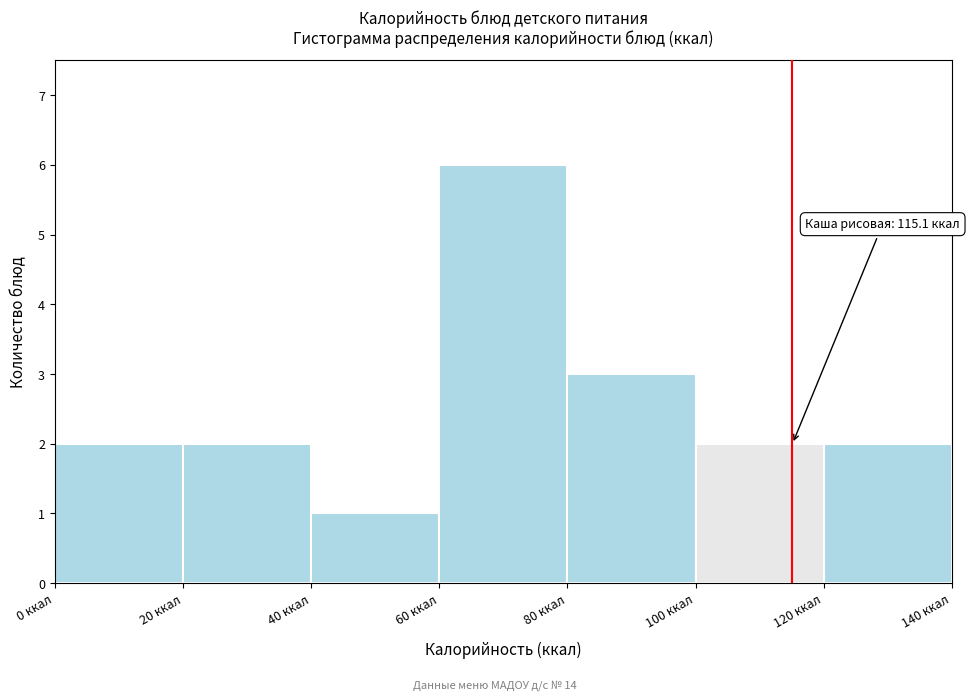

Over which range of the x-axis is the bar tallest?

60 to 80